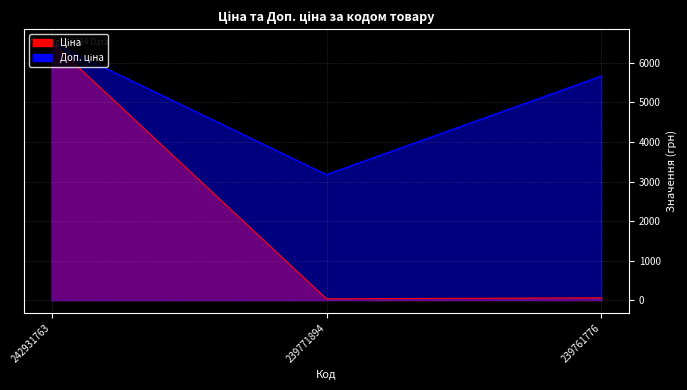

What is the average value of the Доп. ціна series?

5122.0